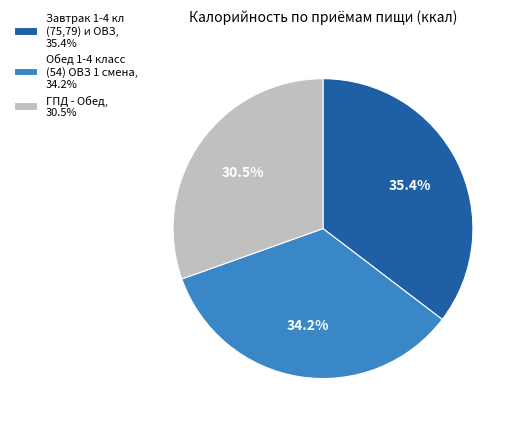

To the nearest percent, what is the average slice percentage?

33%